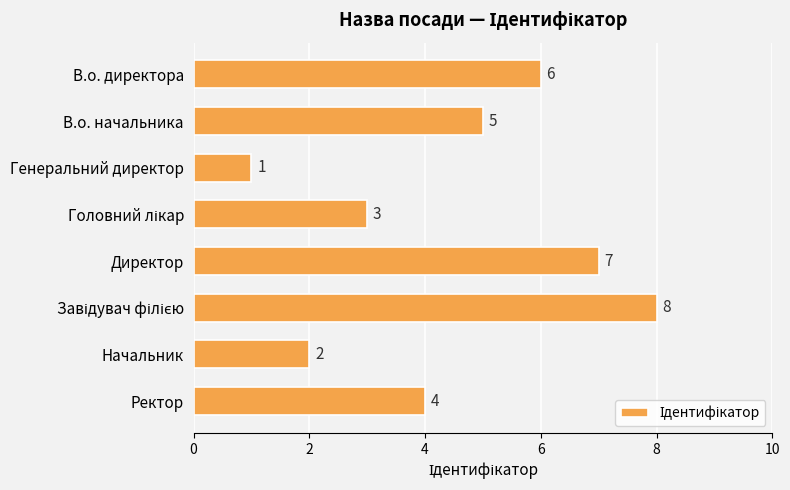

What is the change in value from В.о. директора to Директор?

+1